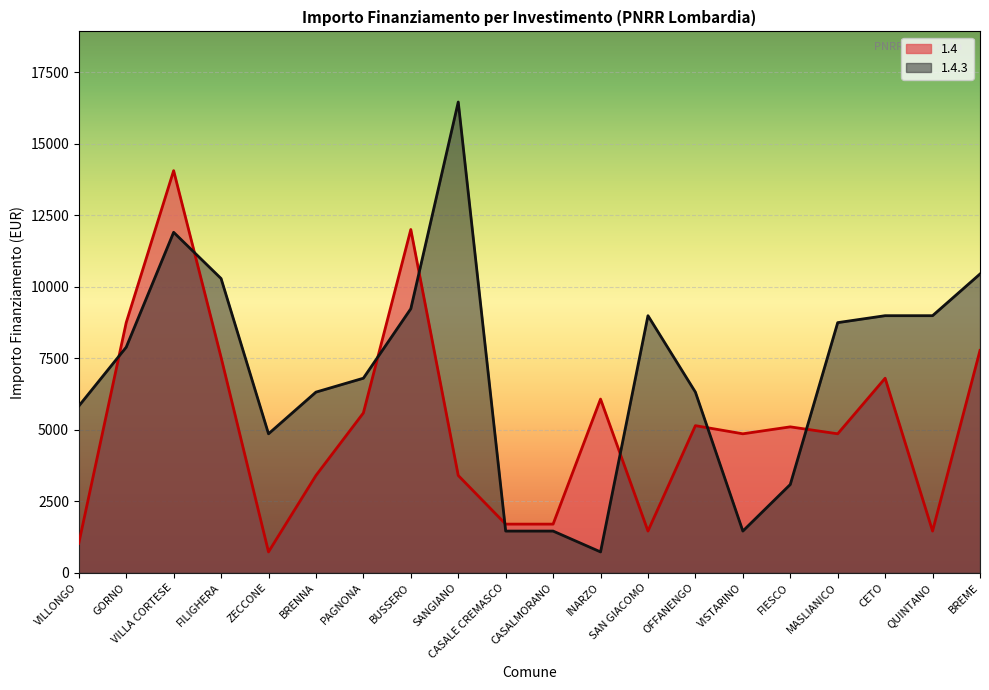

At which category does the chart reach its peak across all series?

SANGIANO